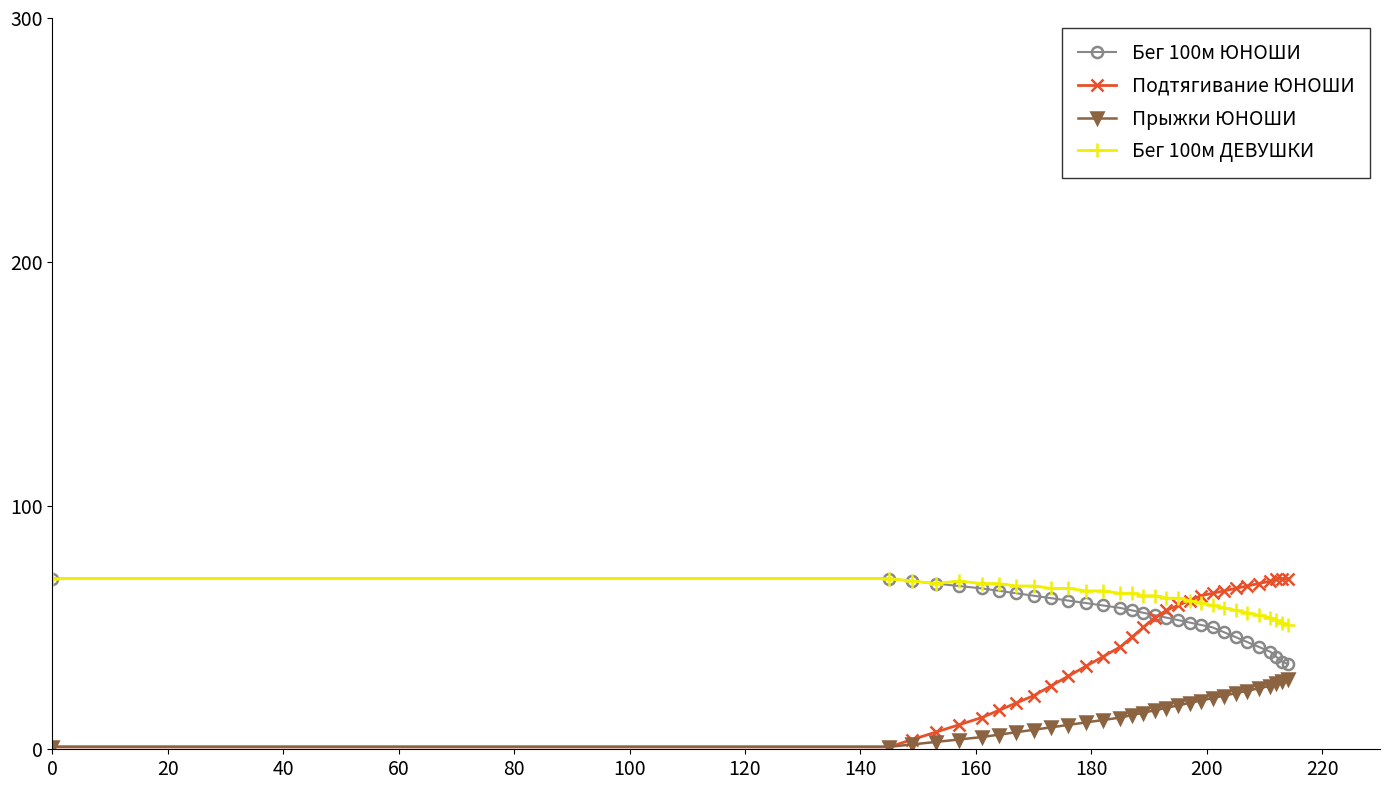

What is the greatest value displayed?

70